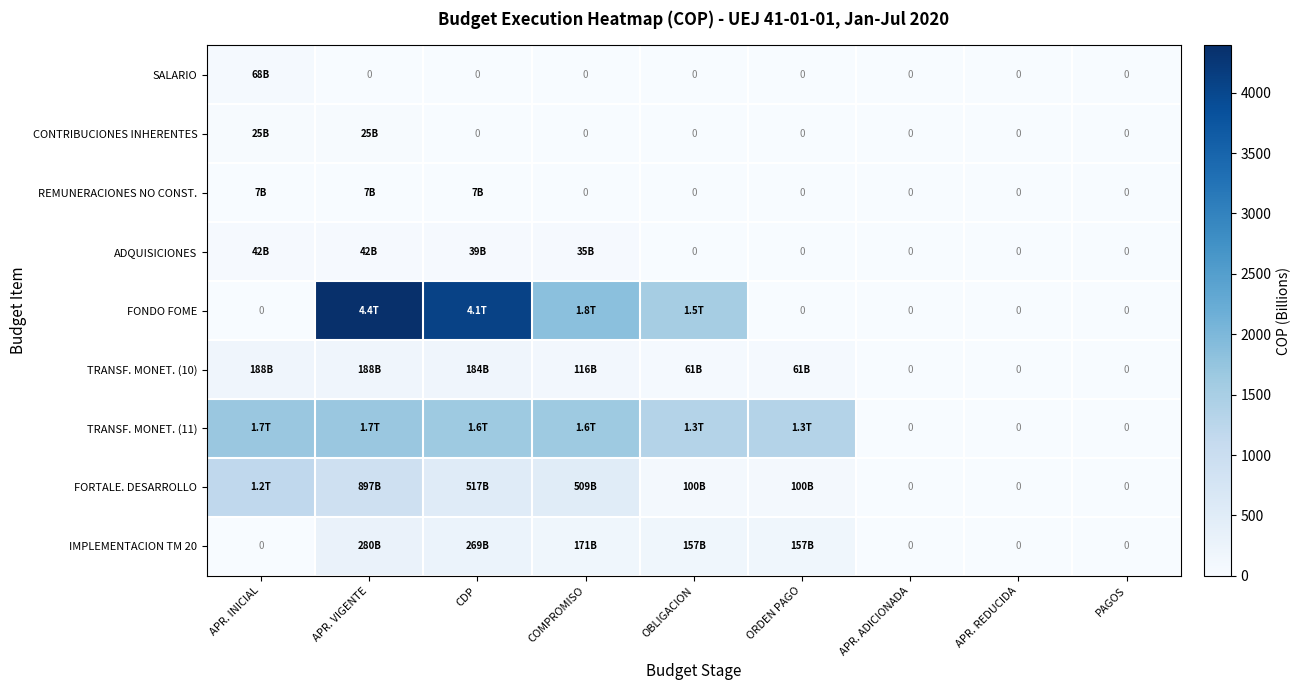

The TRANSF. MONET. (10) series shows -72.1 at APR. REDUCIDA. True or false?

False